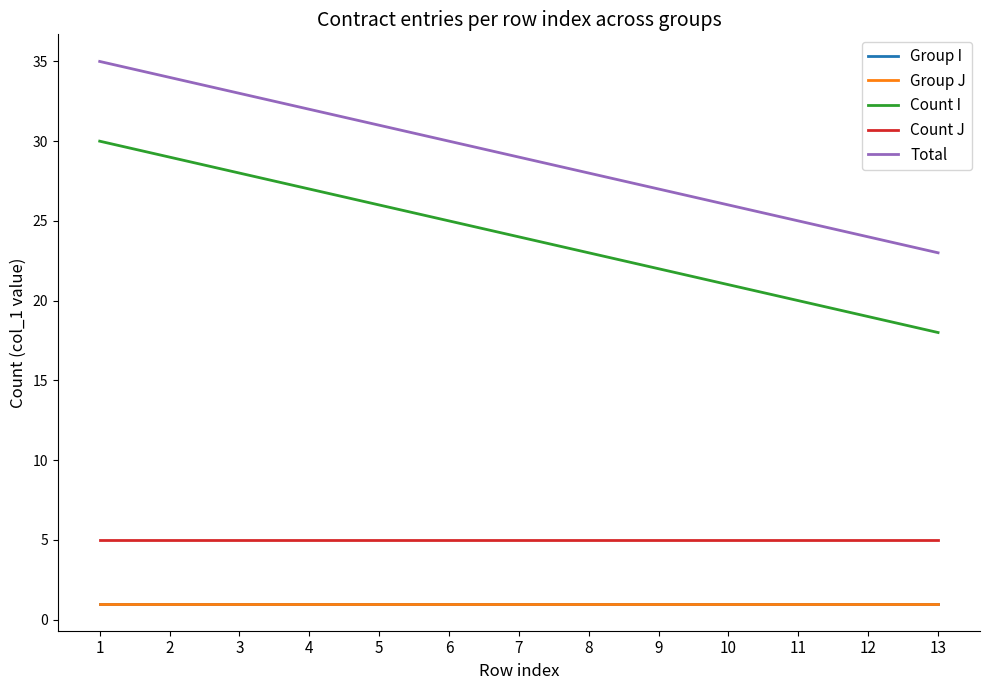

Which label corresponds to the smallest value in the chart?

1